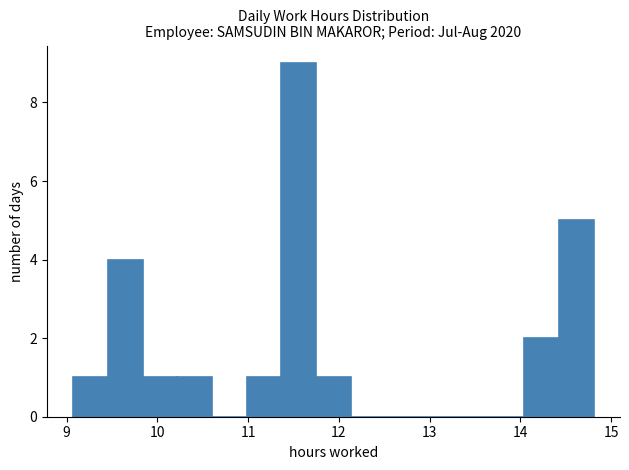

Read against the x-axis, roughly where is the centre of the tallest bar?

11.6